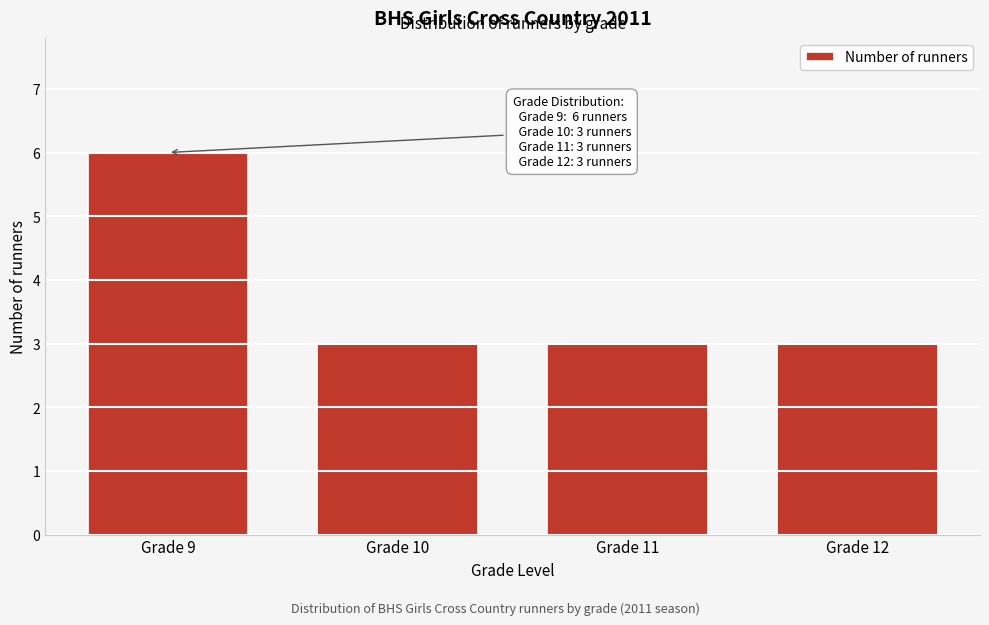

Reading right to left, list all the values displayed in this chart.

Grade 12=3	Grade 11=3	Grade 10=3	Grade 9=6